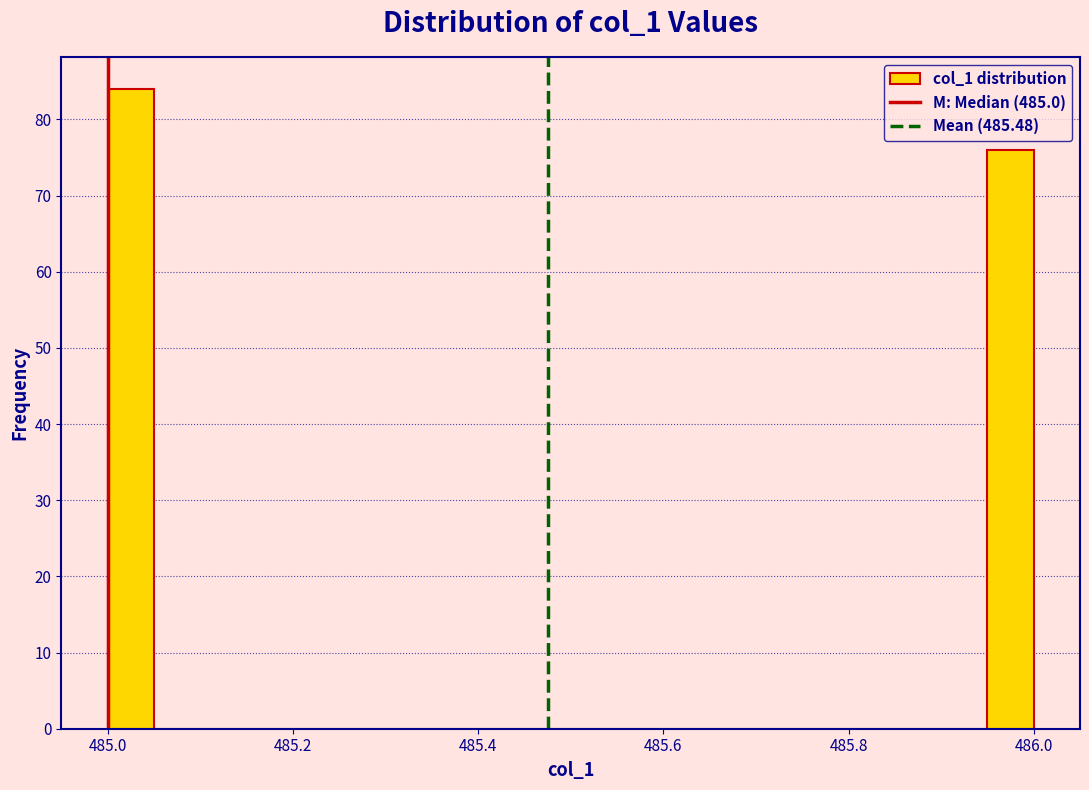

Around what value on the x-axis is the tallest bar? Give the approximate position of its centre, as read against the axis.

485.02